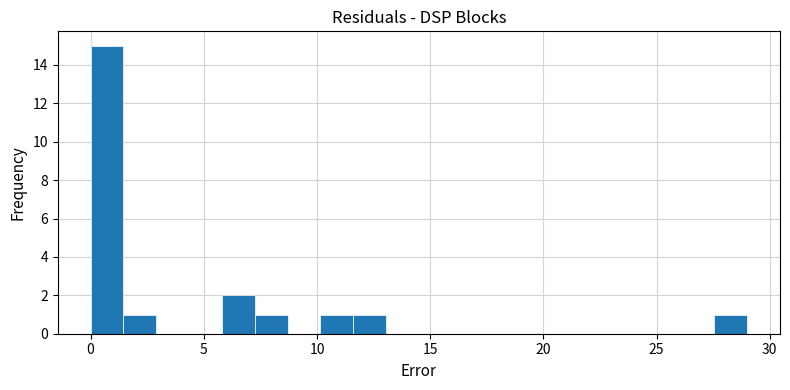

Around what value on the x-axis is the tallest bar? Give the approximate position of its centre, as read against the axis.

0.5